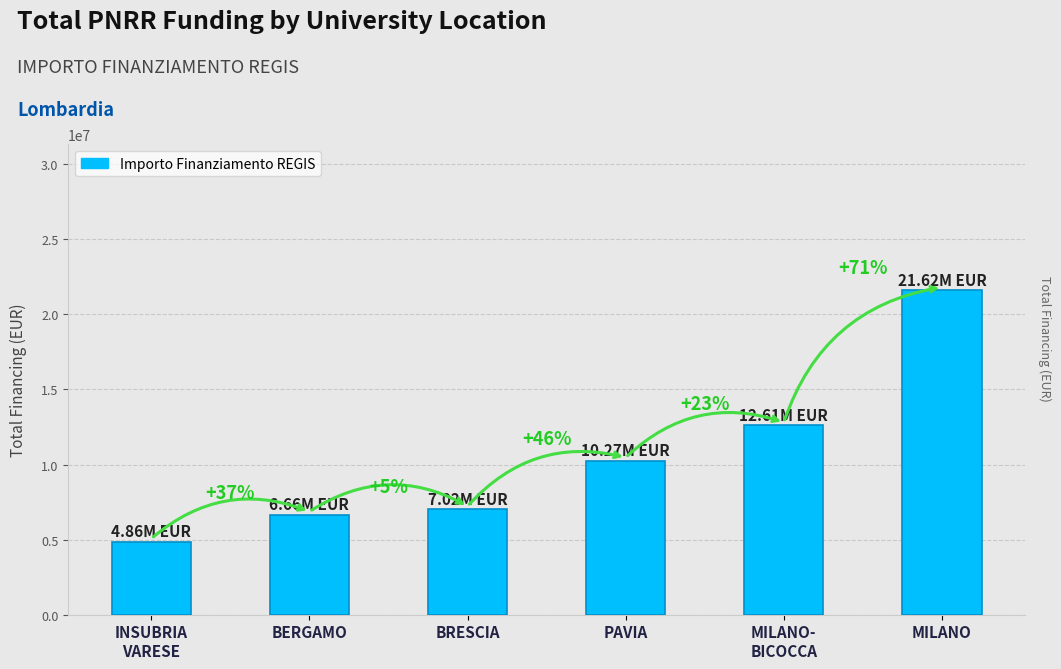

The value at INSUBRIA
VARESE is 6630090. True or false?

False